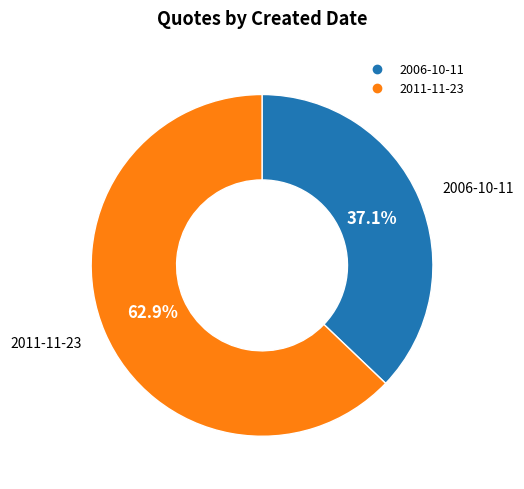

How many slices are in this pie chart?

2